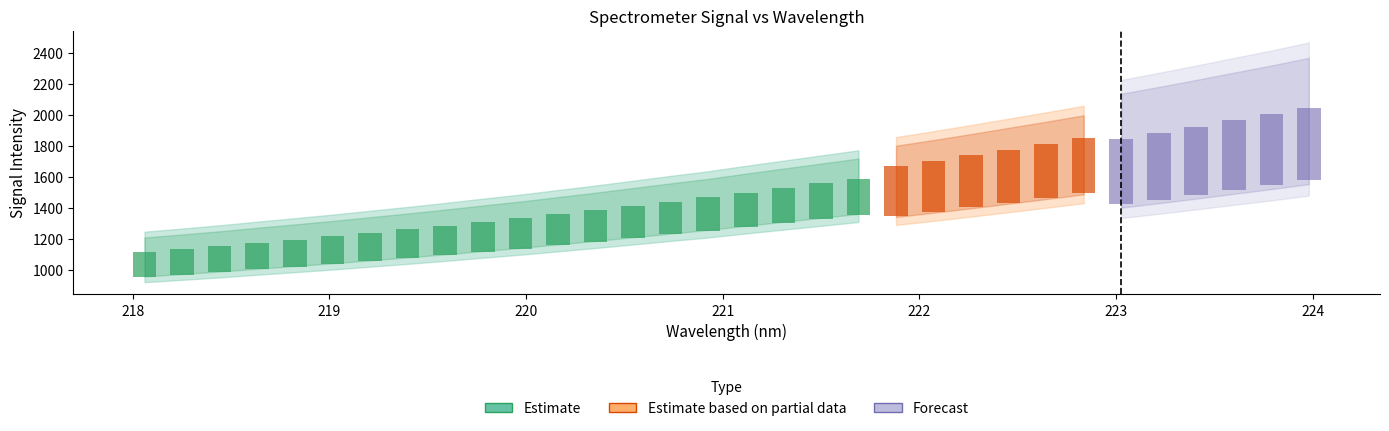

What is the difference between the second highest and minimum values?

847.1